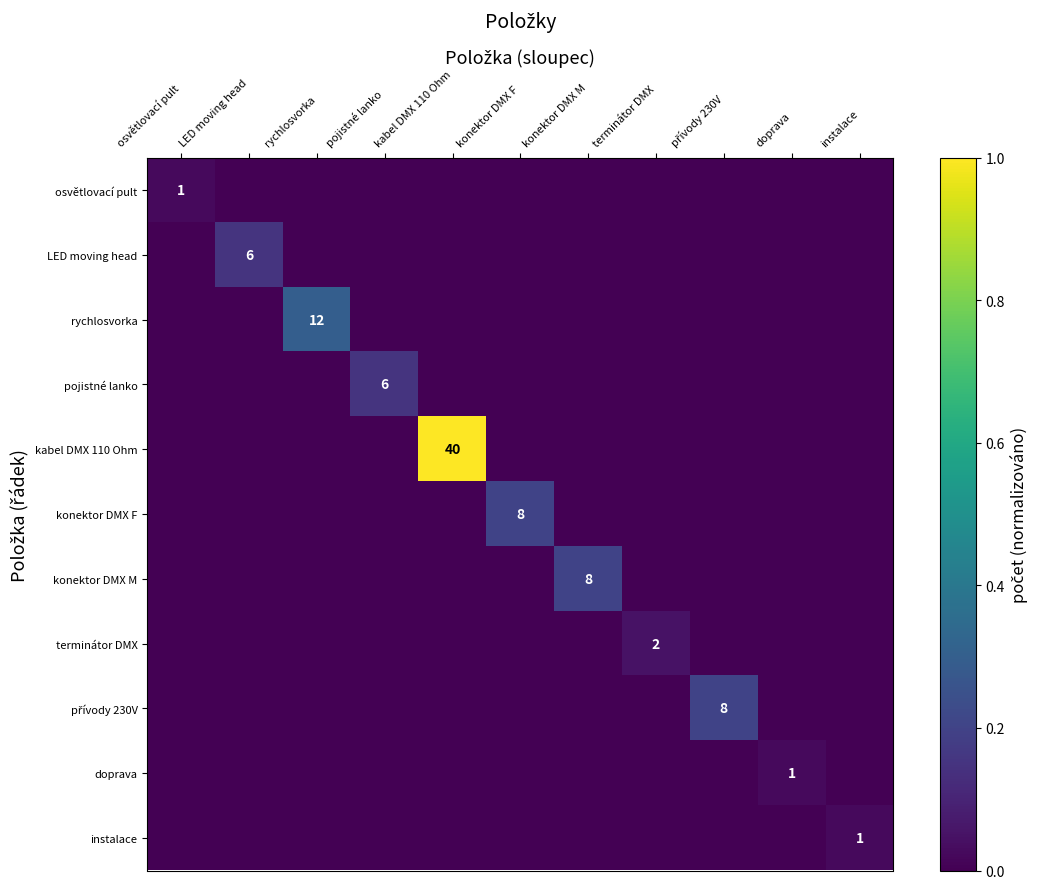

Is it true that rychlosvorka equals 12 at rychlosvorka?

True